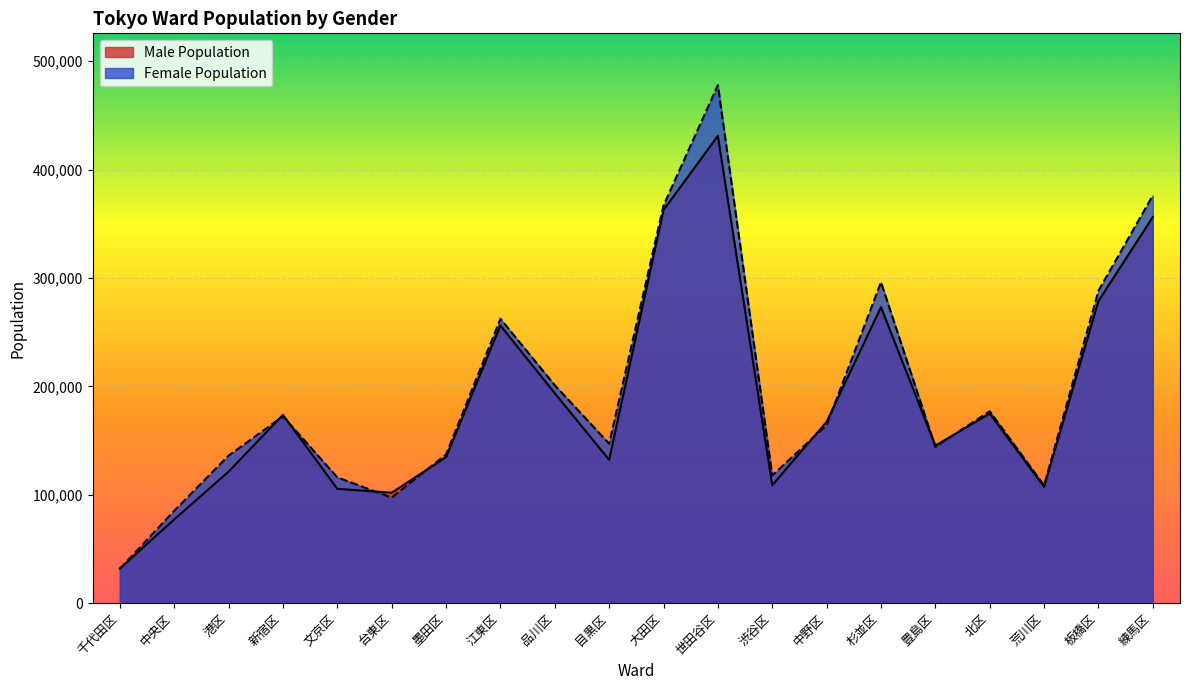

What is the sum of all Male Population values?

3733618